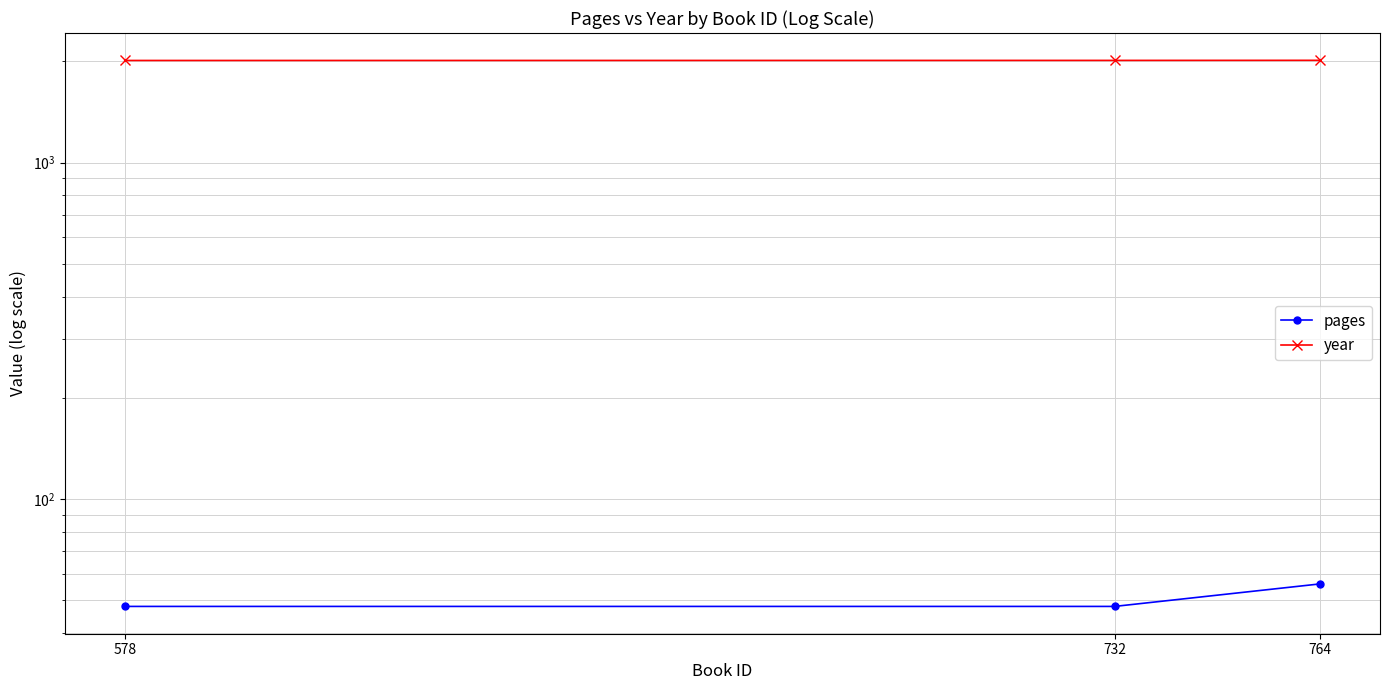

Between 764 and 578, which is larger?

764